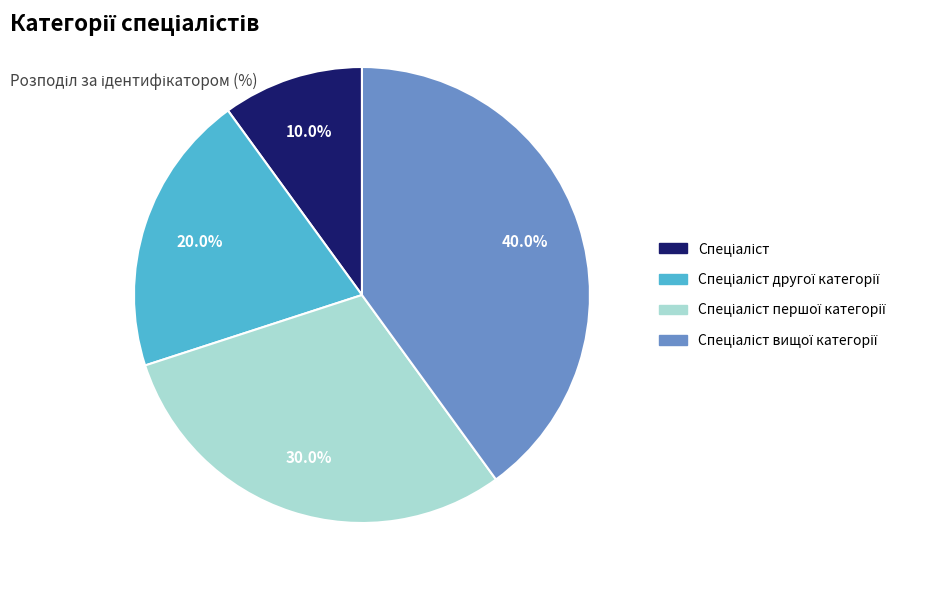

Does any single category account for the majority?

No